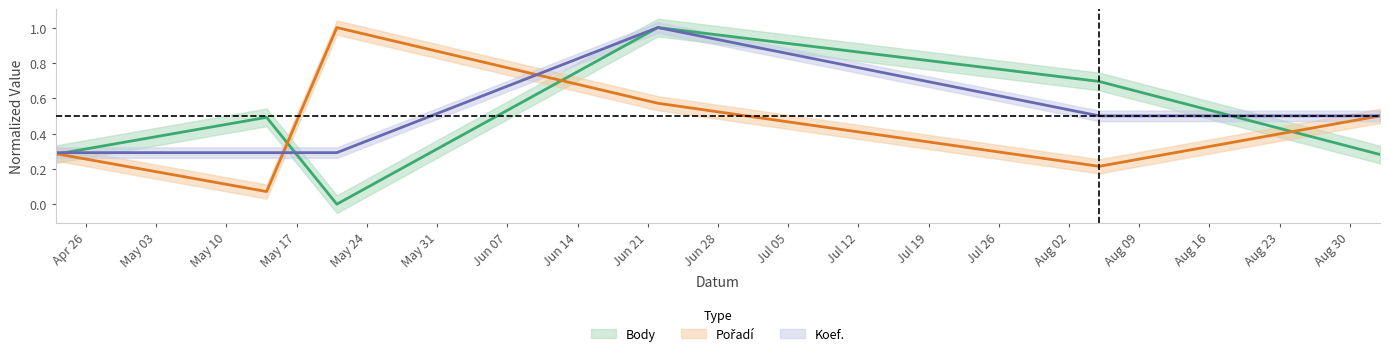

The Body series shows 0.0 at 2016-05-21. True or false?

True